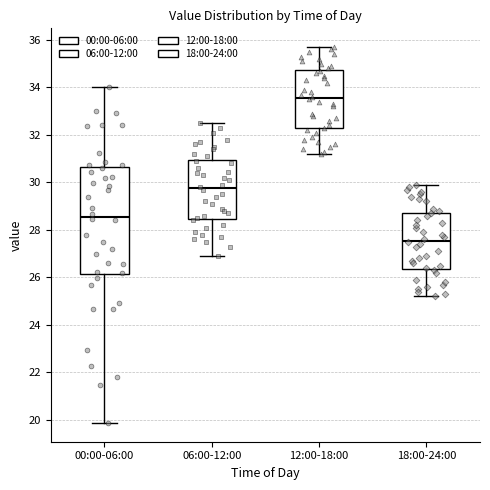

Reading left to right, transcribe this box plot: for each box, give where its median line is, the range the box spans, and where its two whiskers end, as read against the y-axis. The values are not printed on the chart, so give them approximately, as read against the axis.

00:00-06:00: median 28.6, box 26.2 to 30.6, whiskers 19.8 to 34.0
06:00-12:00: median 29.8, box 28.4 to 31.0, whiskers 27.0 to 32.6
12:00-18:00: median 33.6, box 32.2 to 34.8, whiskers 31.2 to 35.8
18:00-24:00: median 27.6, box 26.4 to 28.8, whiskers 25.2 to 30.0